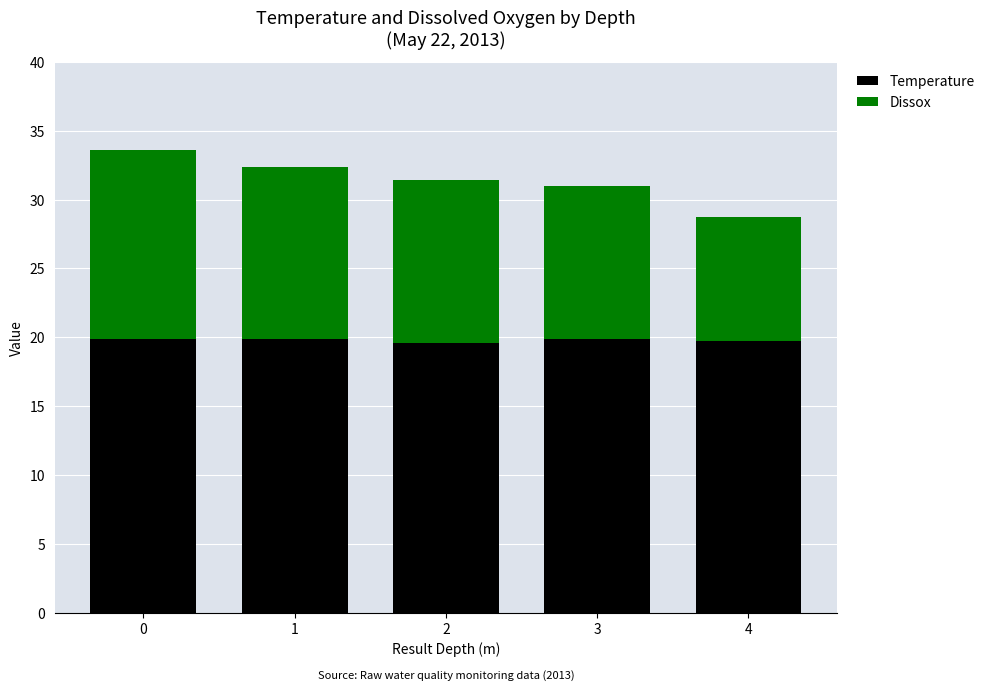

What is the lowest value of the Temperature series?

19.6